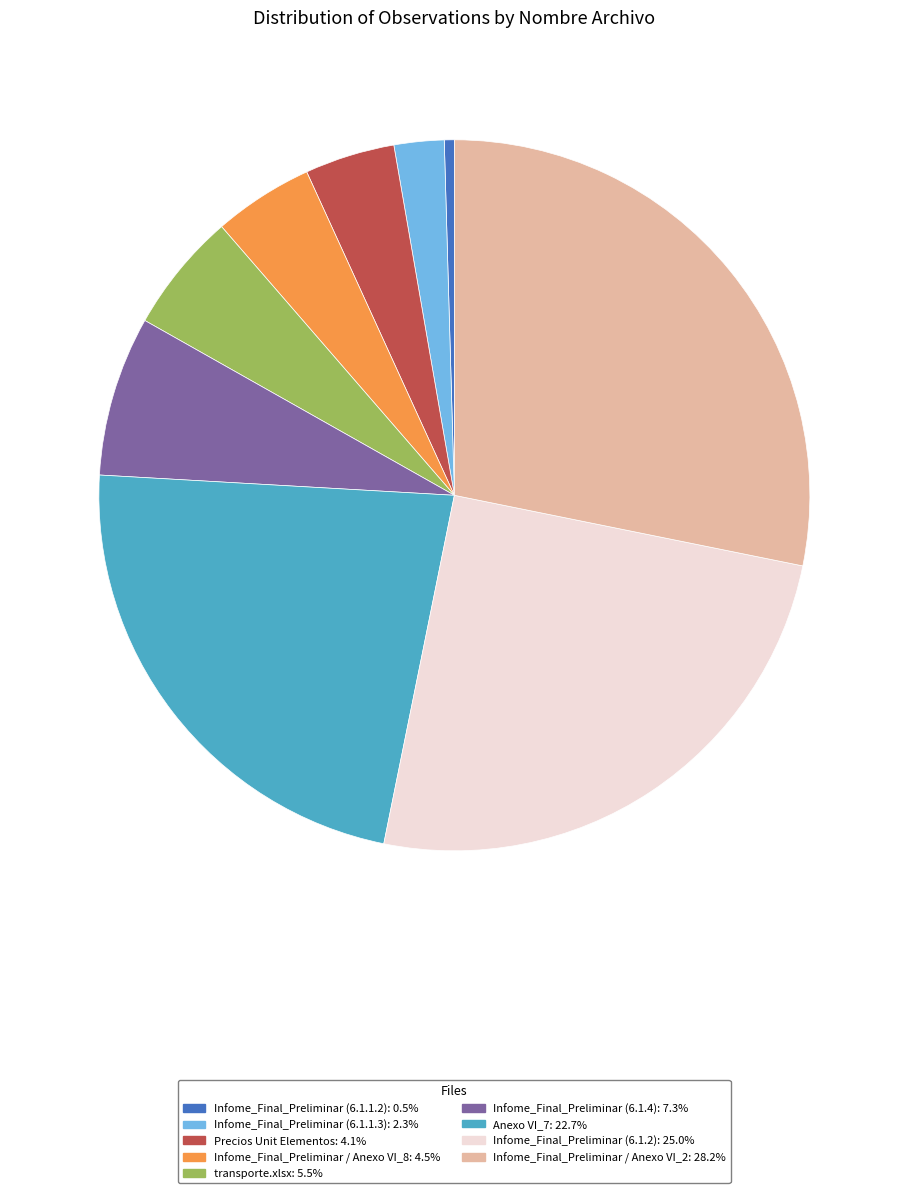

Approximately how many times larger is the value at Infome_Final_Preliminar (6.1.4): 7.3% compared to Infome_Final_Preliminar / Anexo VI_2: 28.2%?

0.3